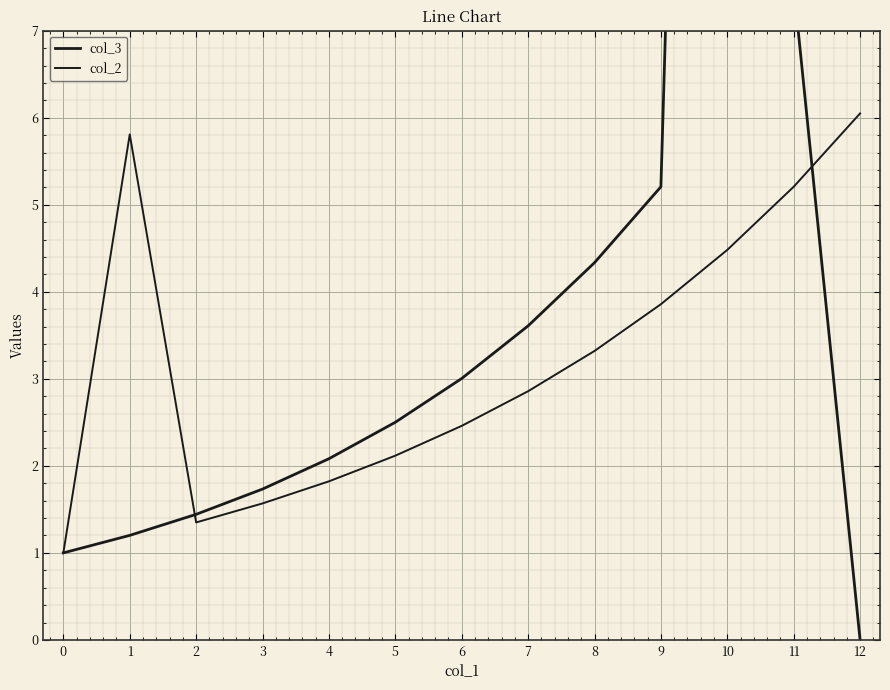

What is the sum of all col_3 values?

64.9